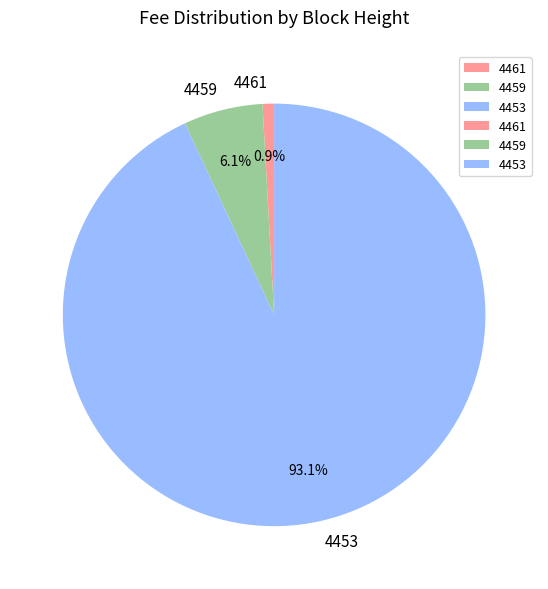

Which category has the biggest portion of the pie?

4453